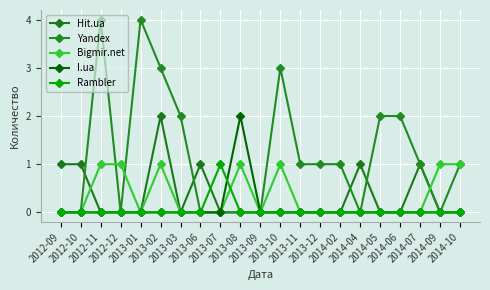

Which has a higher value, 2013-07 or 2012-11?

2013-07